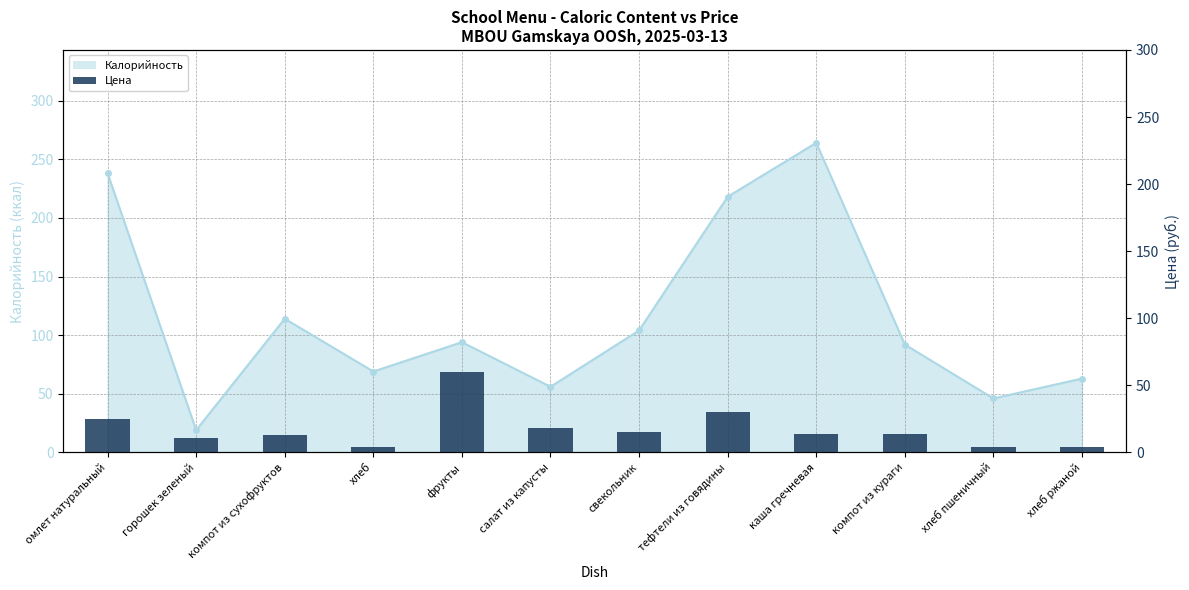

Reading left to right, list all the values displayed in this chart.

25.0	11.0	13.0	4.0	60.0	18.0	15.5	30.0	14.0	14.0	4.0	4.0